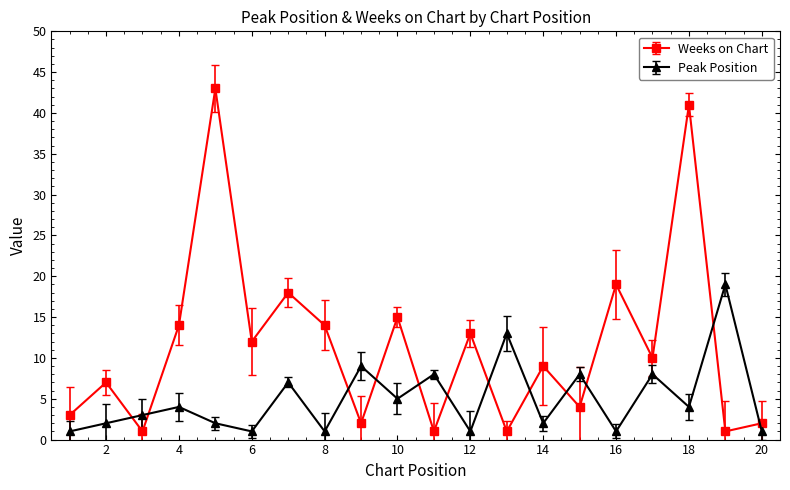

True or false: Weeks on Chart and Peak Position cross at least once.

True